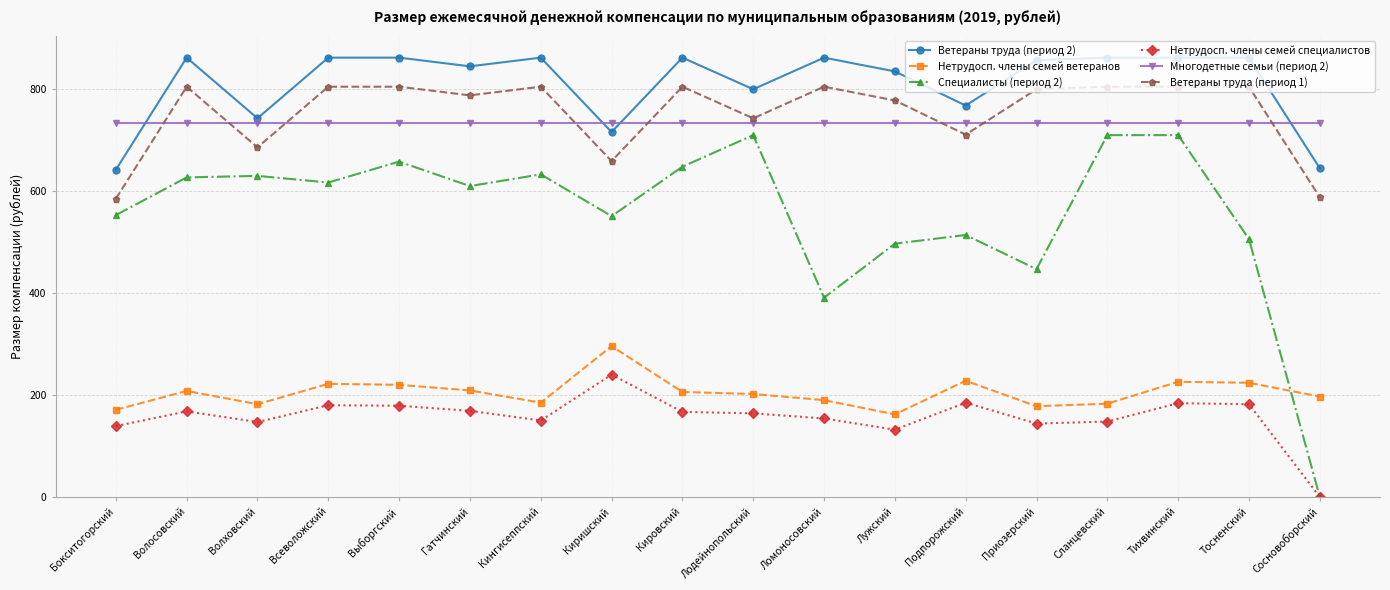

What is the average value of the Нетрудосп. члены семей специалистов series?

157